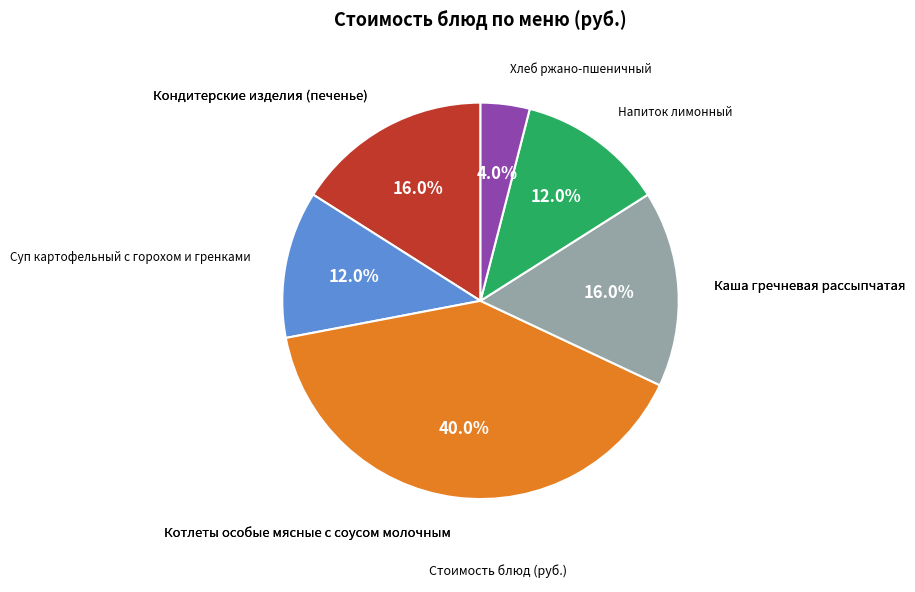

How many segments does this pie chart have?

6